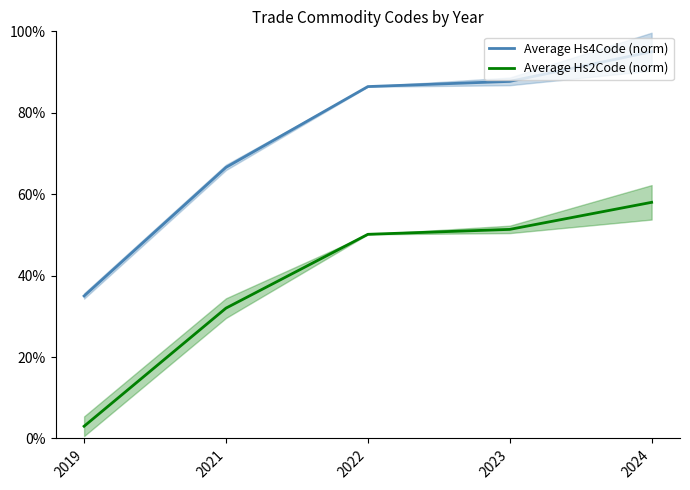

True or false: Average Hs4Code (norm) and Average Hs2Code (norm) intersect in this chart.

False